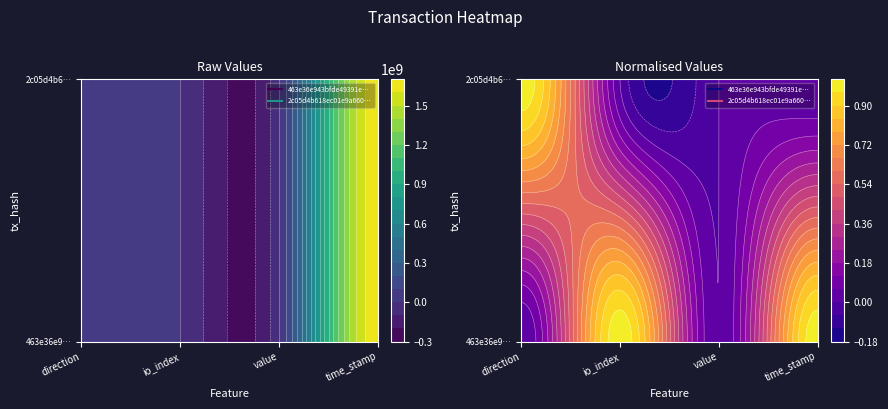

True or false: 463e36e943bfde49391ecbd239d154745cba3ad has a value of 0.2 at value.

True